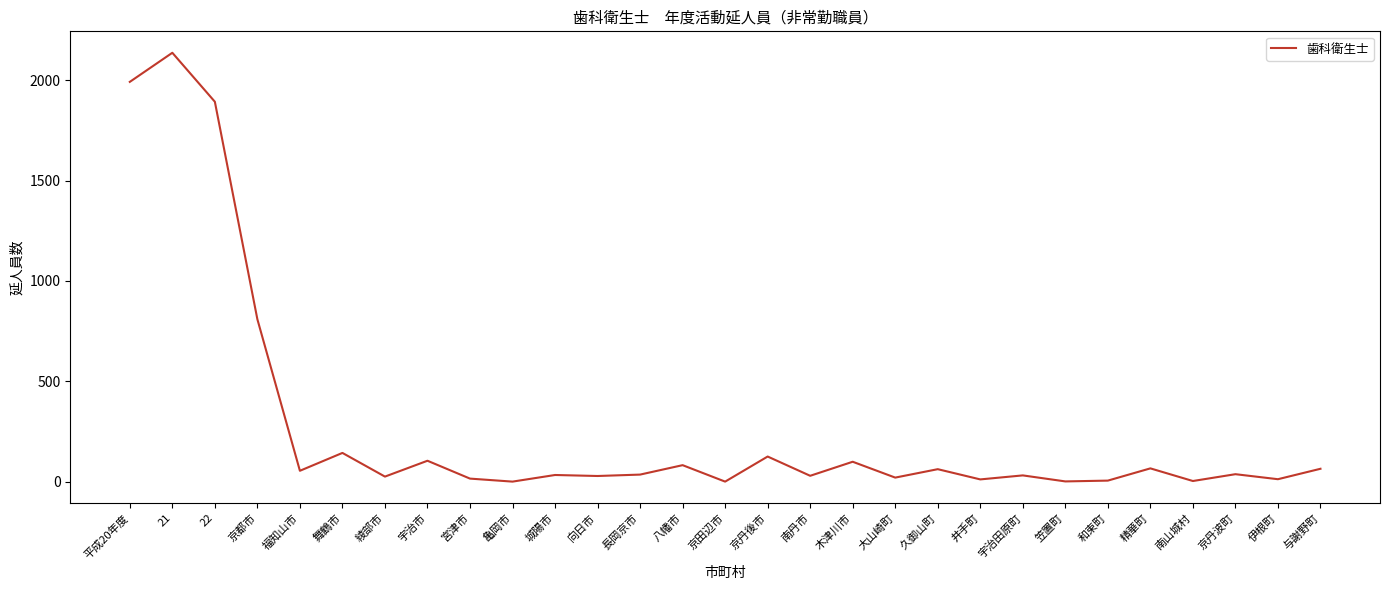

True or false: the data has more than 2 interior local peaks.

True